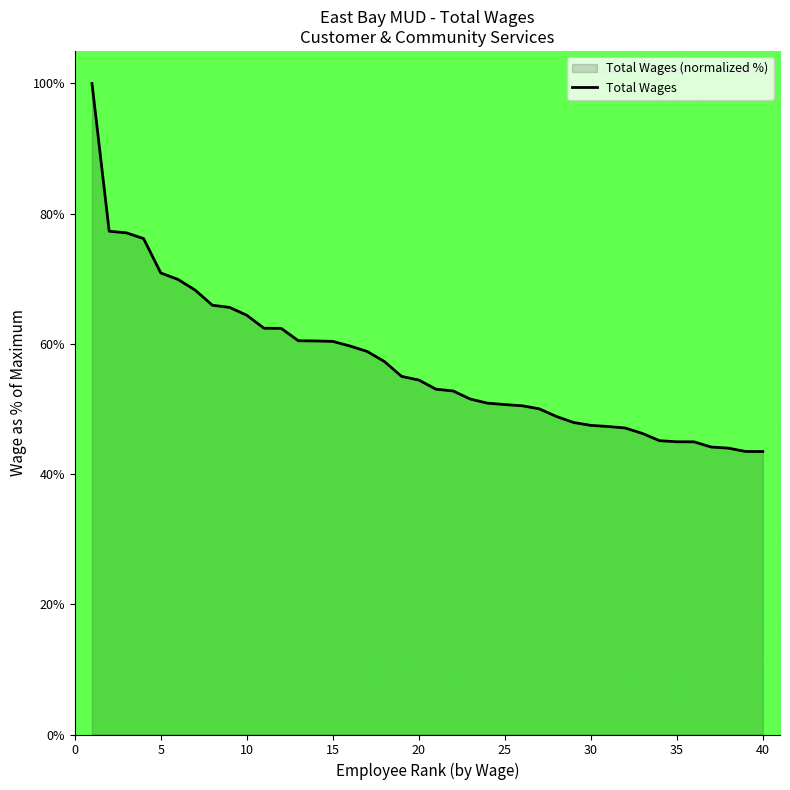

What is the value of the 5th point from the left?

70.9